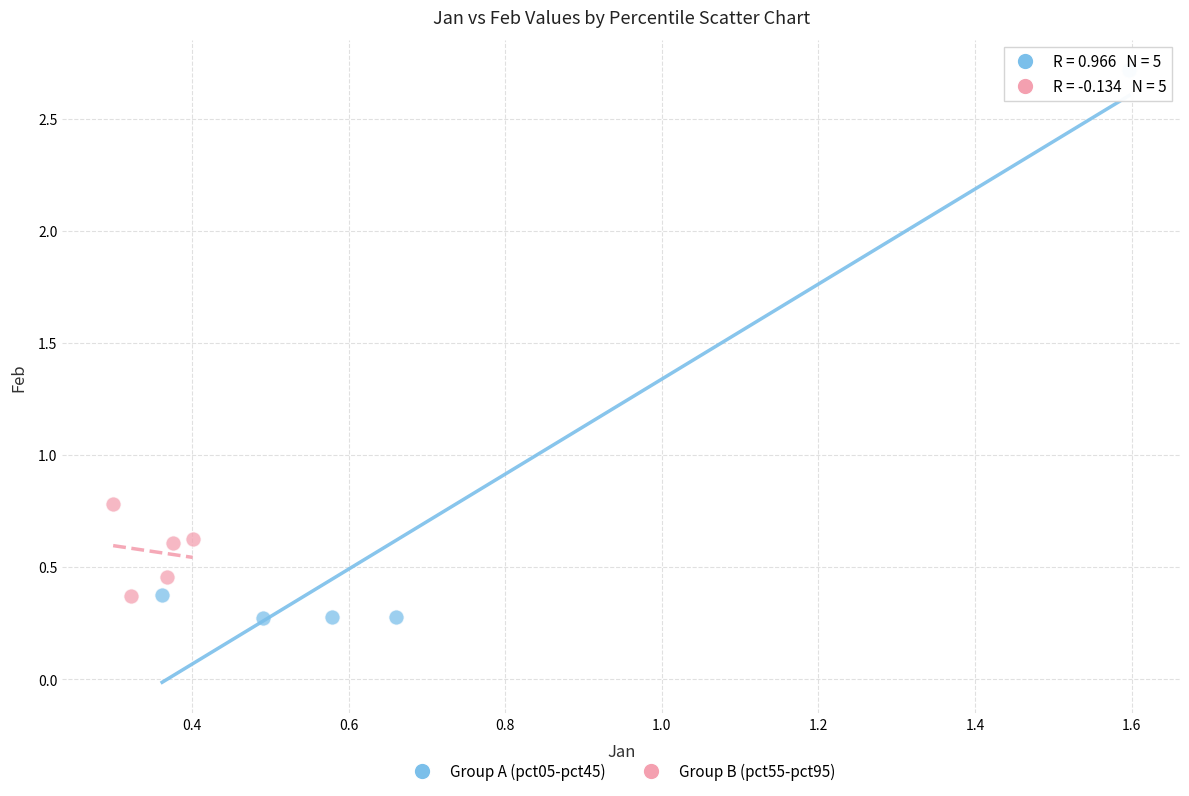

Which series reaches the maximum Y coordinate?

Group A (pct05-pct45)